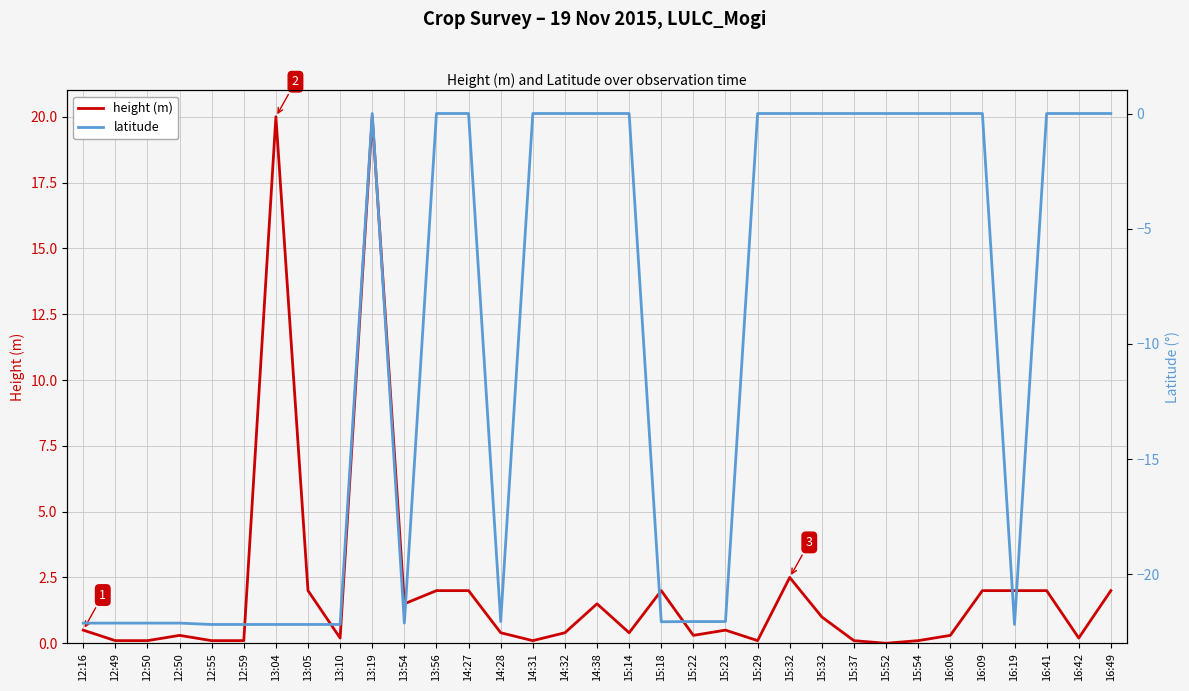

Rank the series by their average value, from highest to lowest.

height (m), latitude